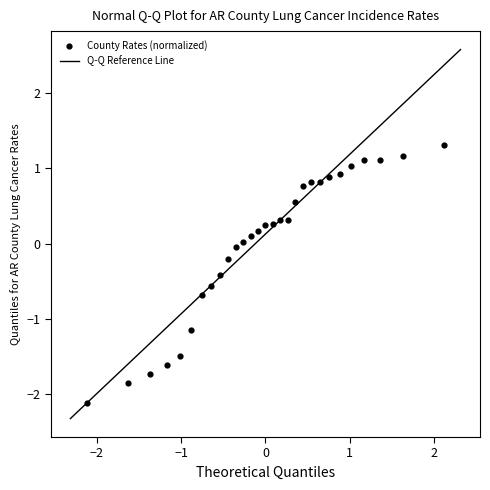

What is the range of Y values (max minus min)?

3.4